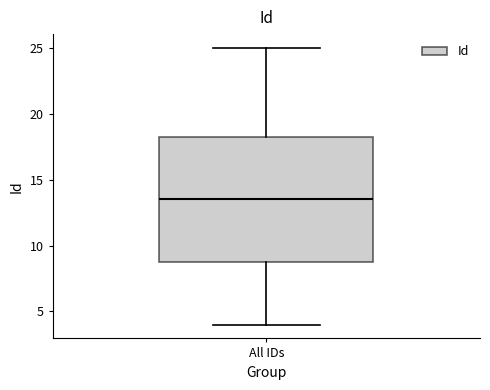

Transcribe this box plot: give where the median line is, the range the box spans, and where the two whiskers end, as read against the y-axis. The values are not printed on the chart, so give them approximately, as read against the axis.

median 13.5, box 9.0 to 18.5, whiskers 4.0 to 25.0